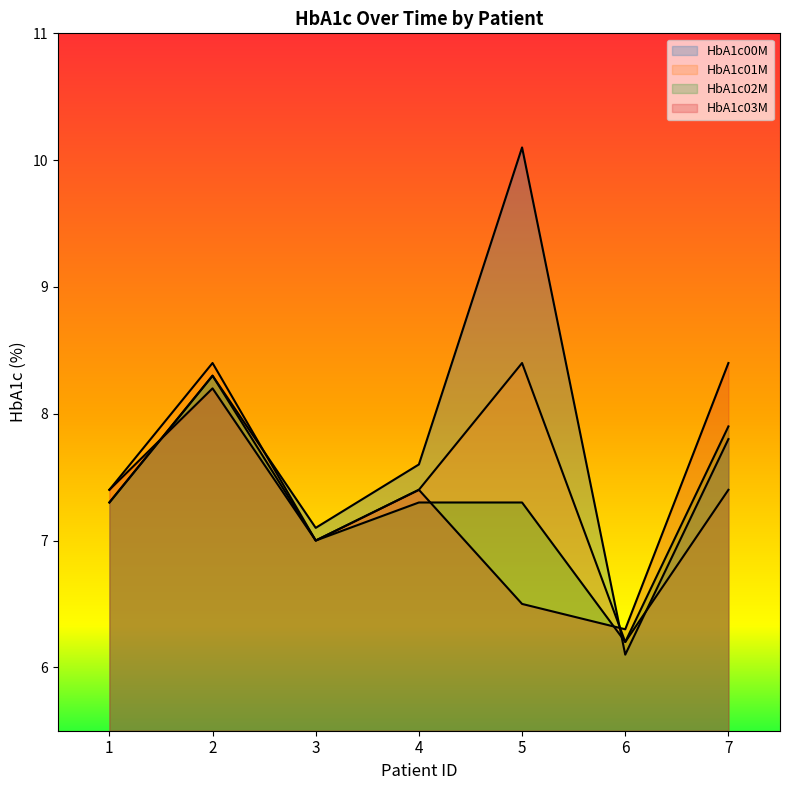

True or false: HbA1c00M has more than 0 points higher than both neighbors.

True